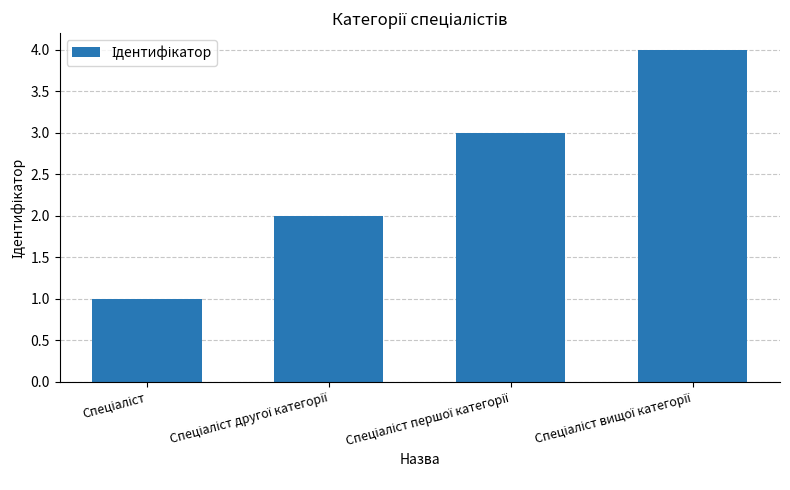

What is the greatest value displayed?

4